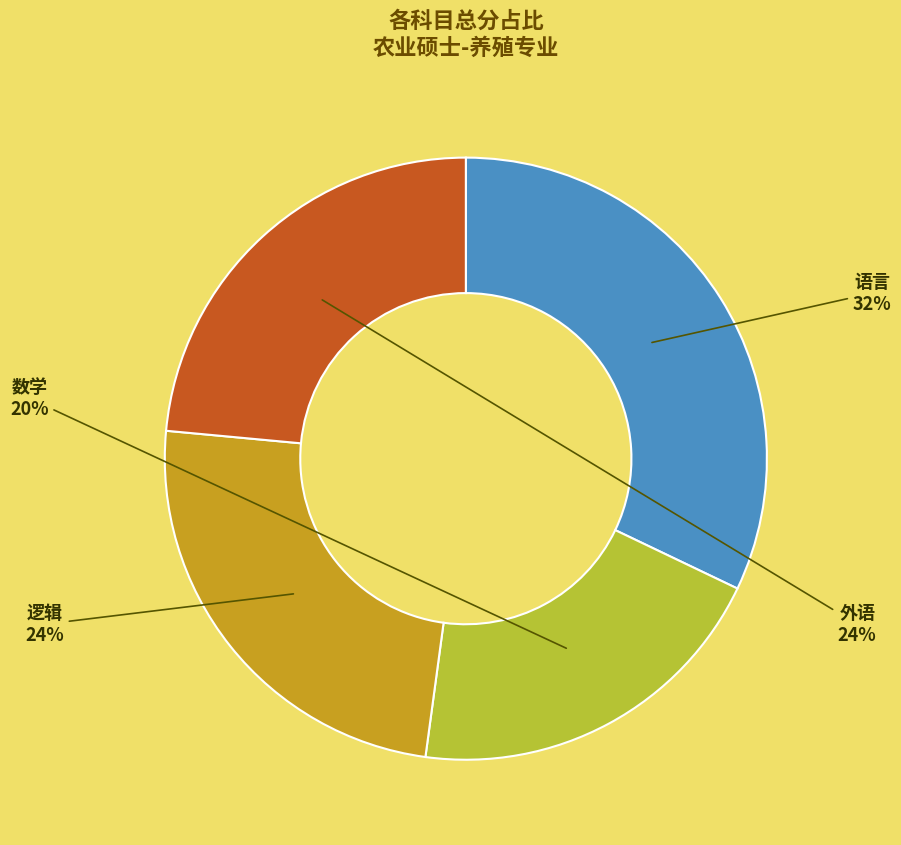

True or false: 外语 accounts for 24% of the total.

True